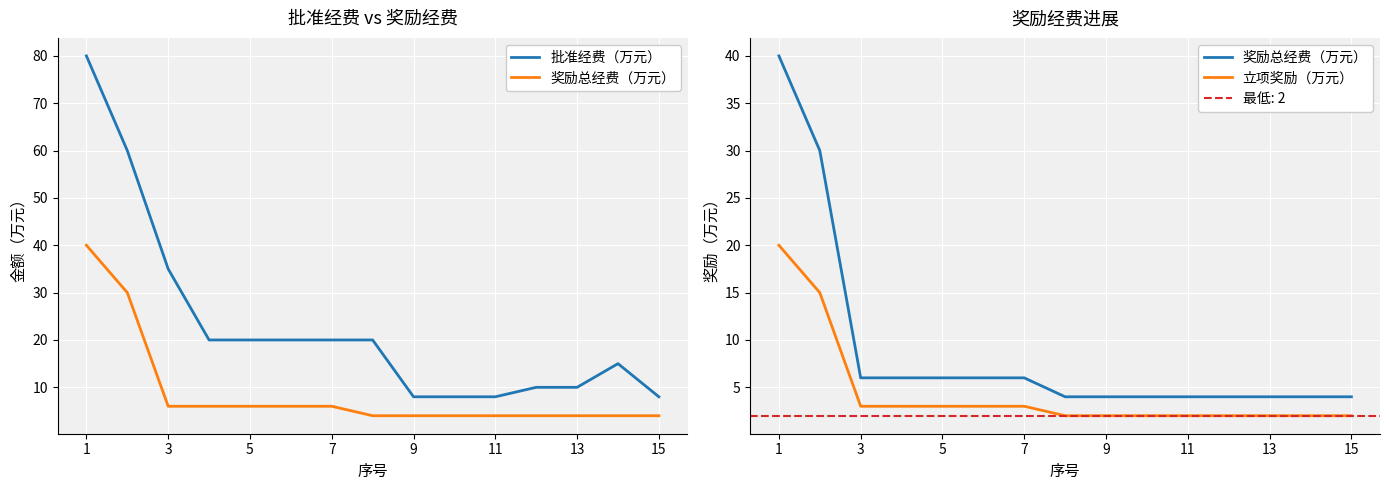

At which category is the sum across all series the highest?

1